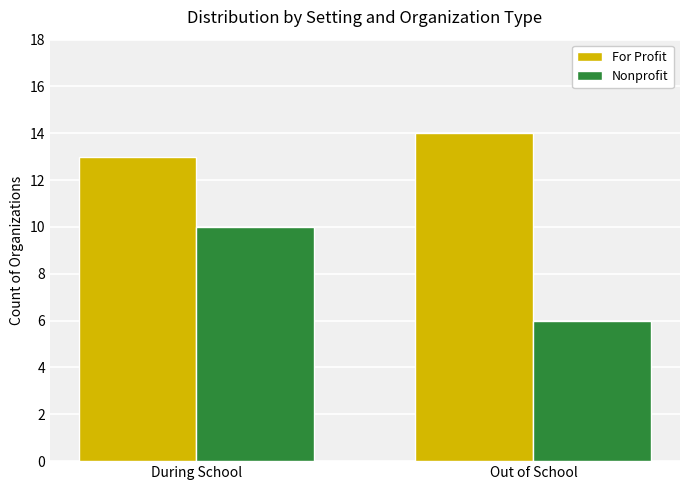

What is the difference between the highest and lowest values at Out of School?

8